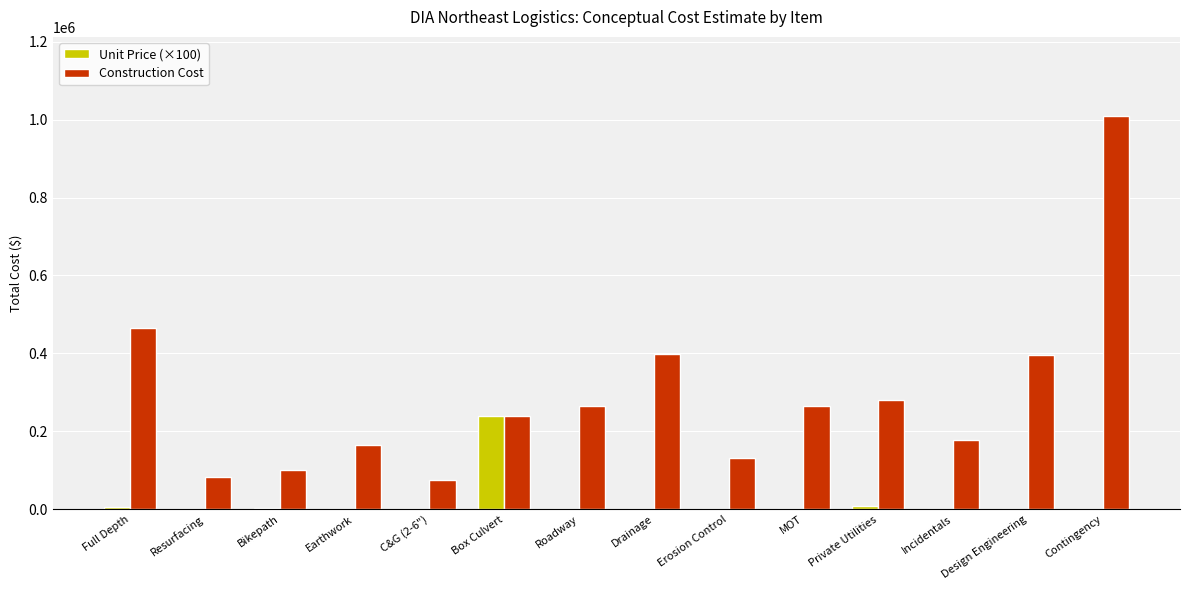

What is the maximum value shown in the chart?

1010000